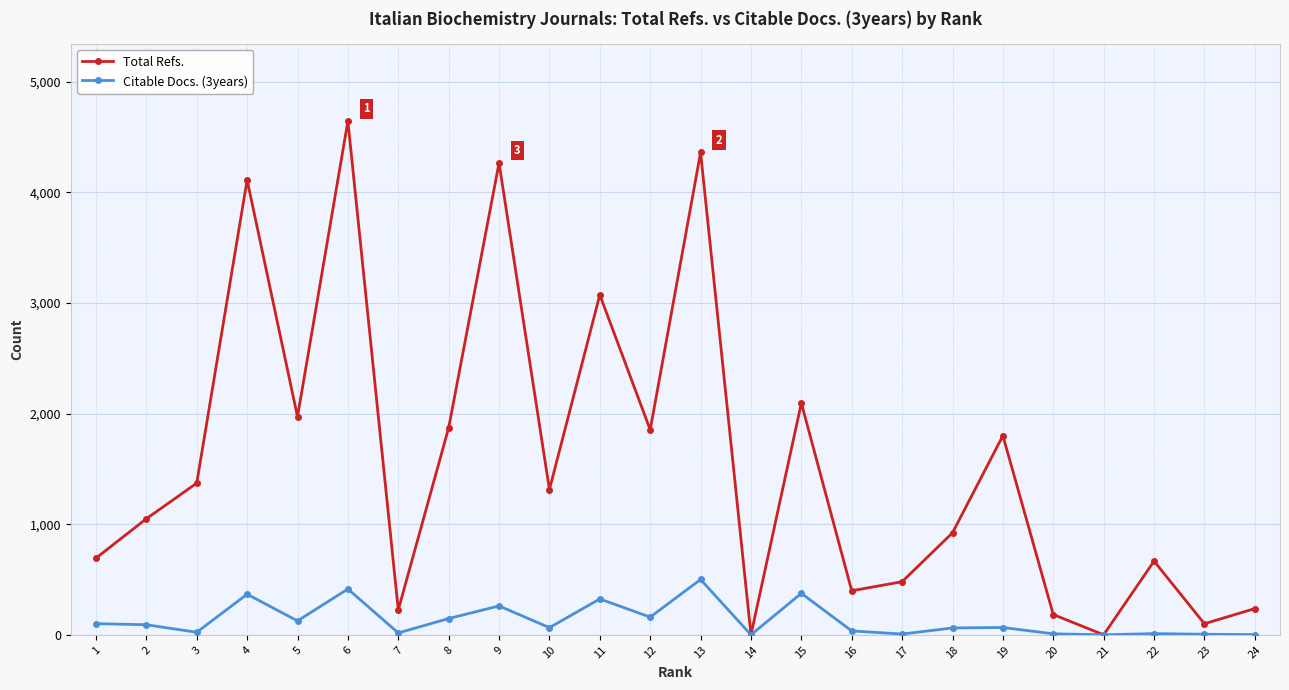

Rank the series by their average value, from highest to lowest.

Total Refs., Citable Docs. (3years)